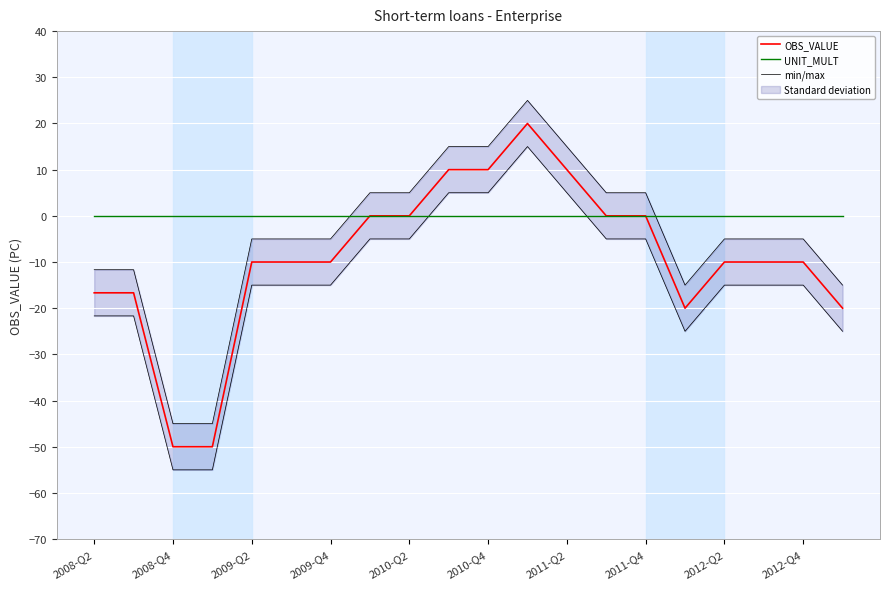

Is it true that UNIT_MULT equals 0.0 at 2011-Q4?

True